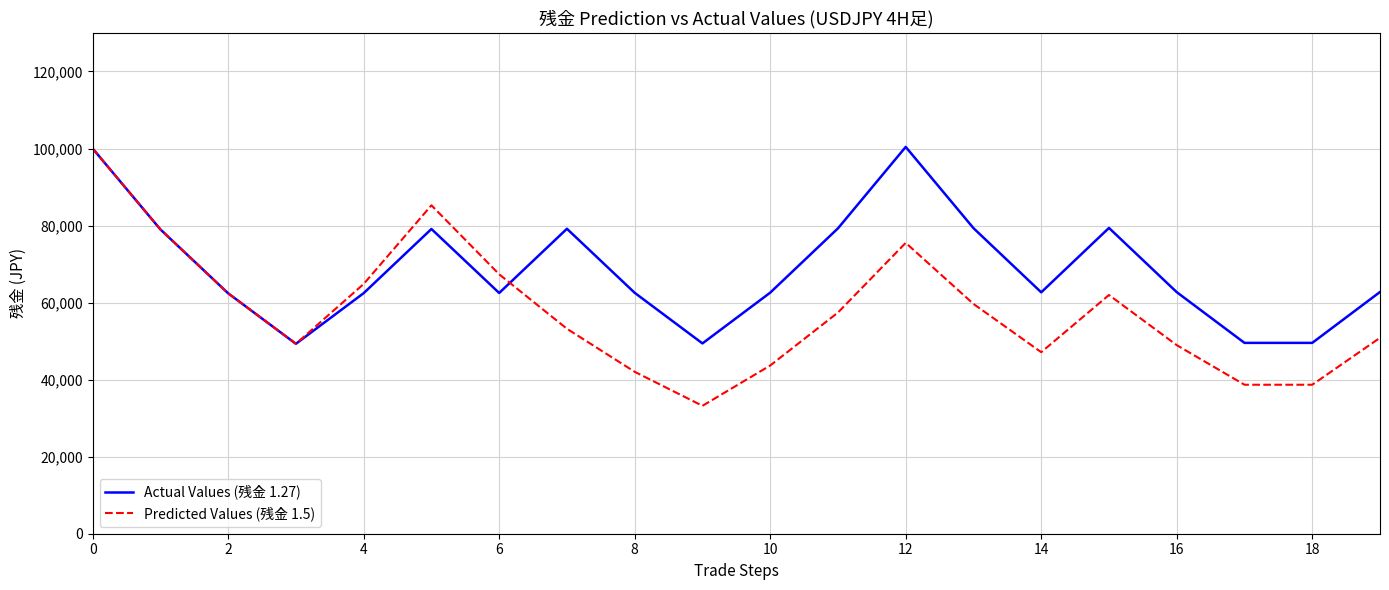

What is the smallest value displayed?

33207.9